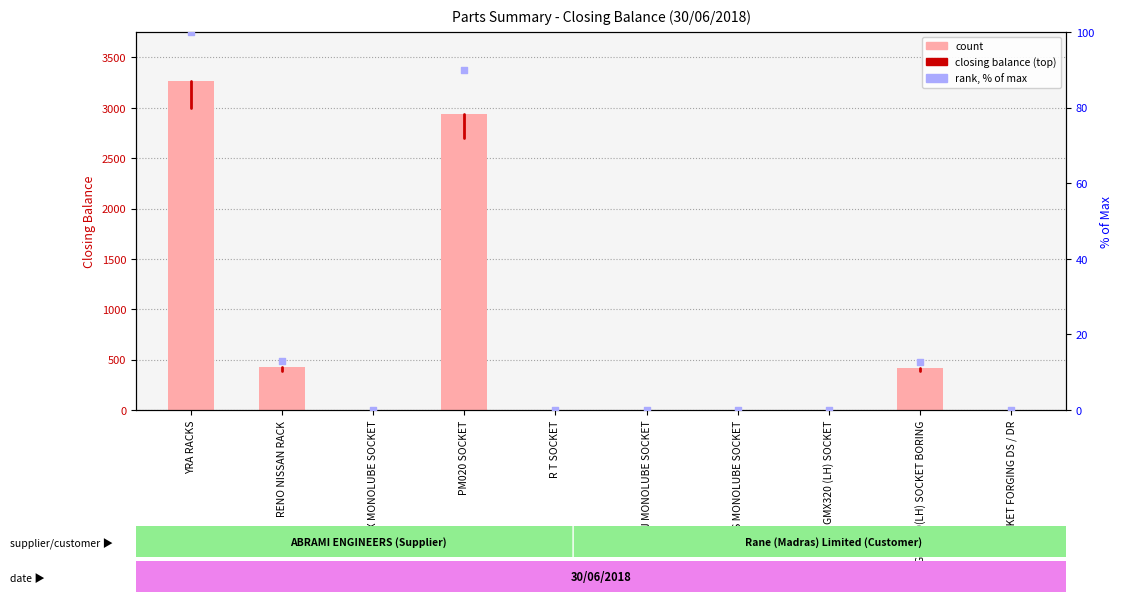

Which series has the largest total across all categories?

count